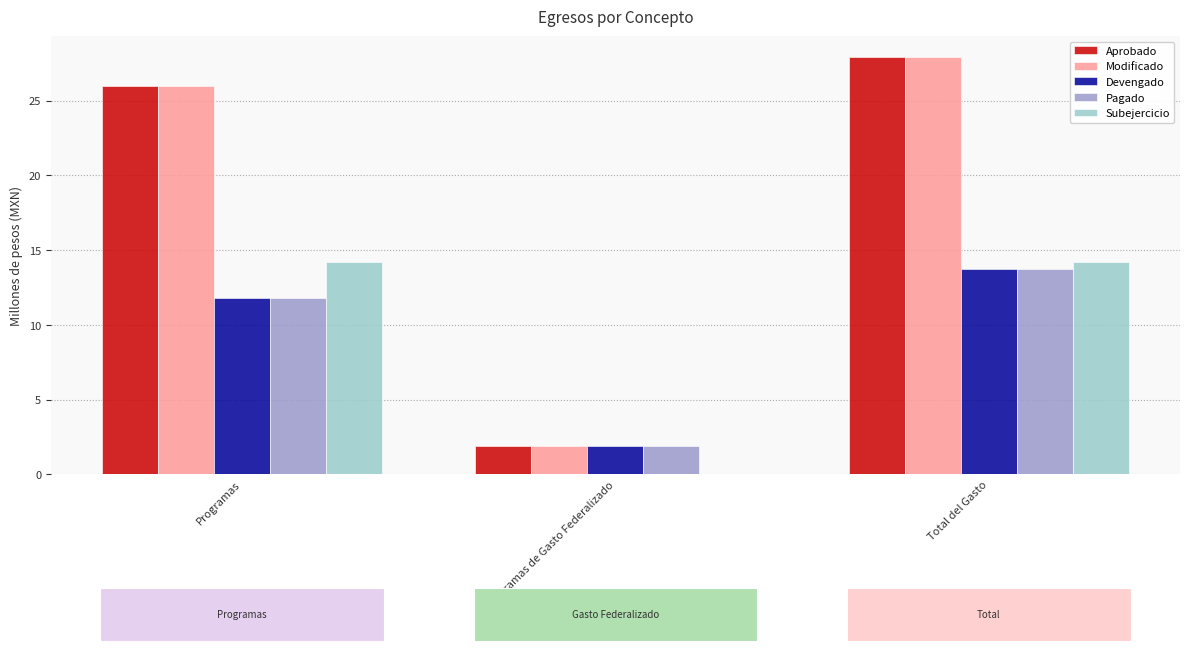

What is the sum of the Subejercicio values at Total del Gasto and Programas?

28.4